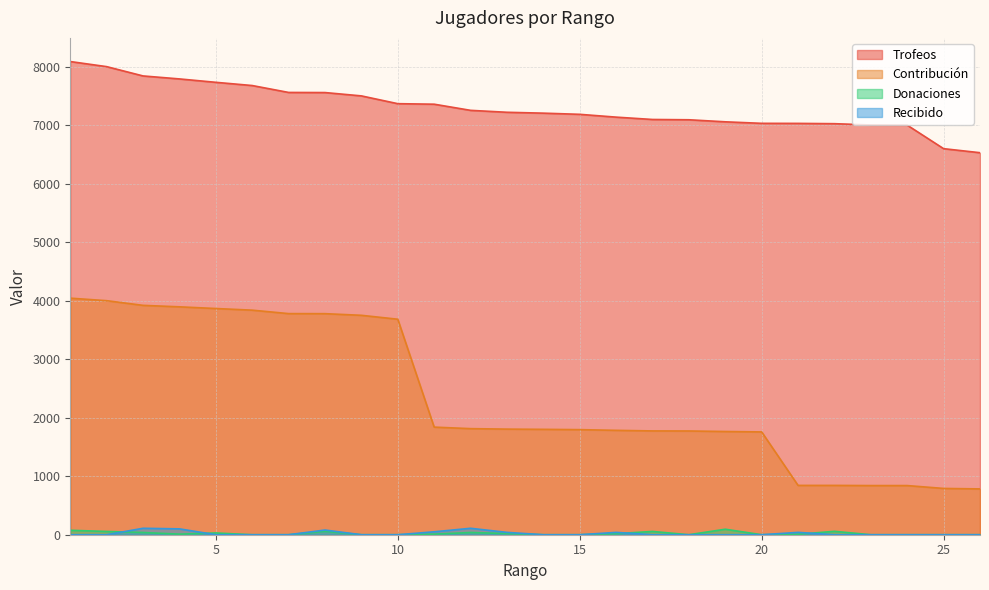

What is the difference between the highest and lowest values at 26?

6529